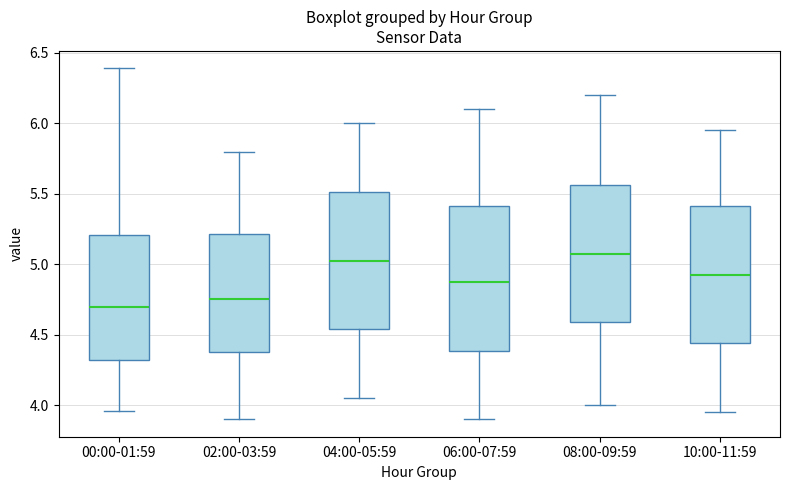

Reading left to right, transcribe this box plot: for each box, give where its median line is, the range the box spans, and where its two whiskers end, as read against the y-axis. The values are not printed on the chart, so give them approximately, as read against the axis.

00:00-01:59: median 4.70, box 4.30 to 5.20, whiskers 3.95 to 6.40
02:00-03:59: median 4.75, box 4.40 to 5.20, whiskers 3.90 to 5.80
04:00-05:59: median 5.05, box 4.55 to 5.50, whiskers 4.05 to 6.00
06:00-07:59: median 4.90, box 4.40 to 5.40, whiskers 3.90 to 6.10
08:00-09:59: median 5.10, box 4.60 to 5.55, whiskers 4.00 to 6.20
10:00-11:59: median 4.95, box 4.45 to 5.40, whiskers 3.95 to 5.95